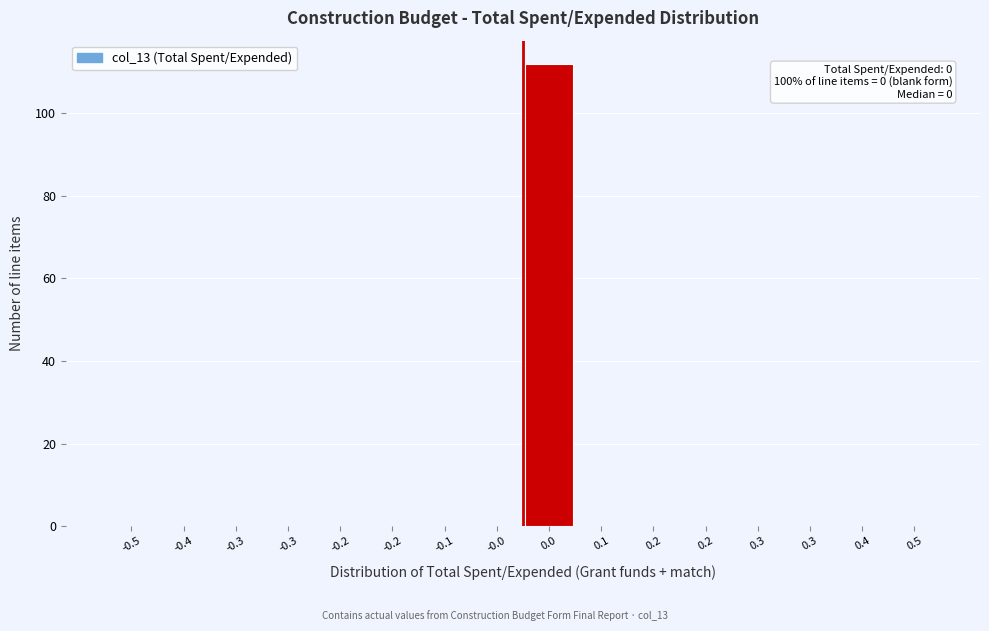

How many series are shown in this chart?

1